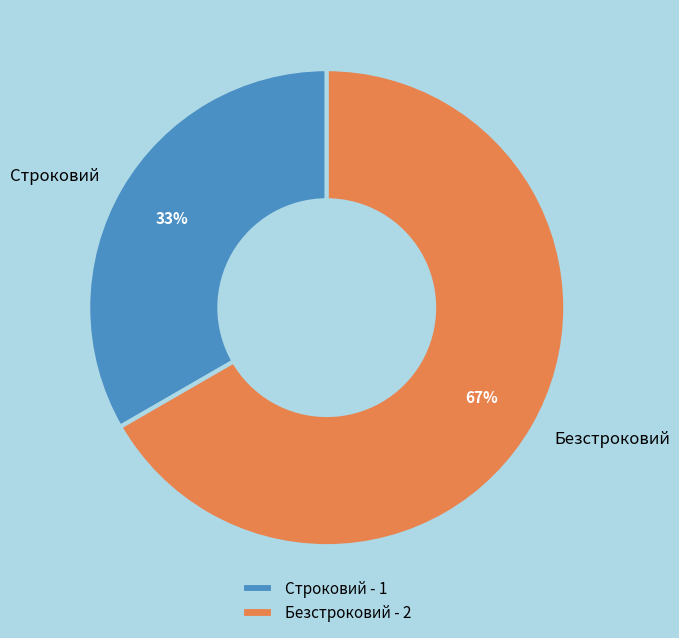

To the nearest percent, what percentage of the pie is Строковий?

33%